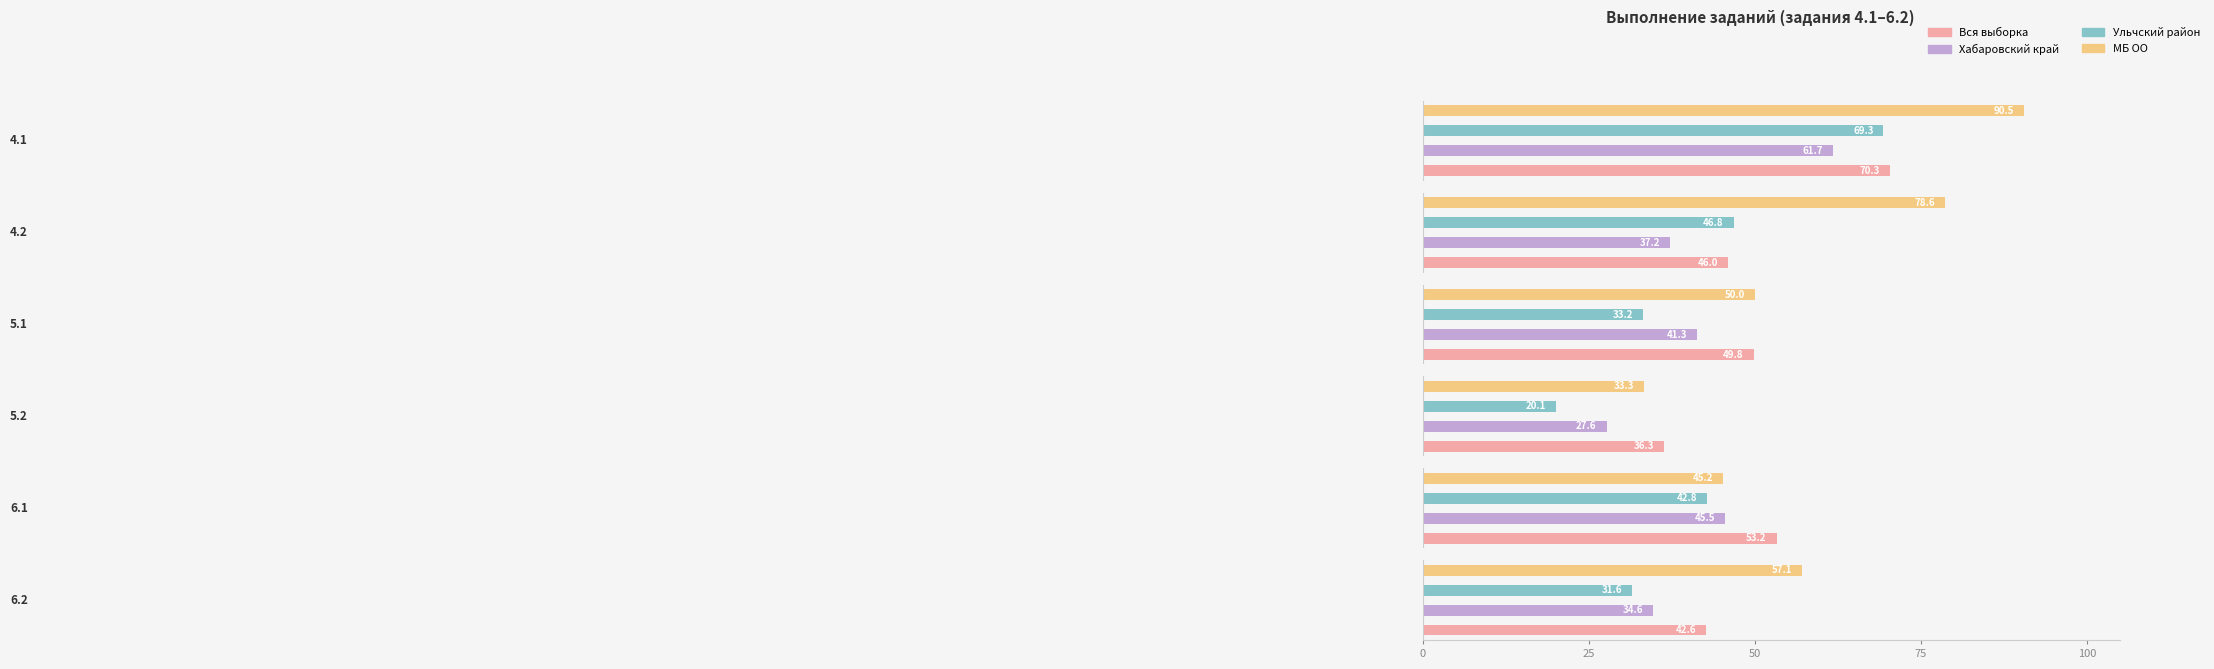

What is the value of the Ульчский район bar at the 3rd from the left?

33.2